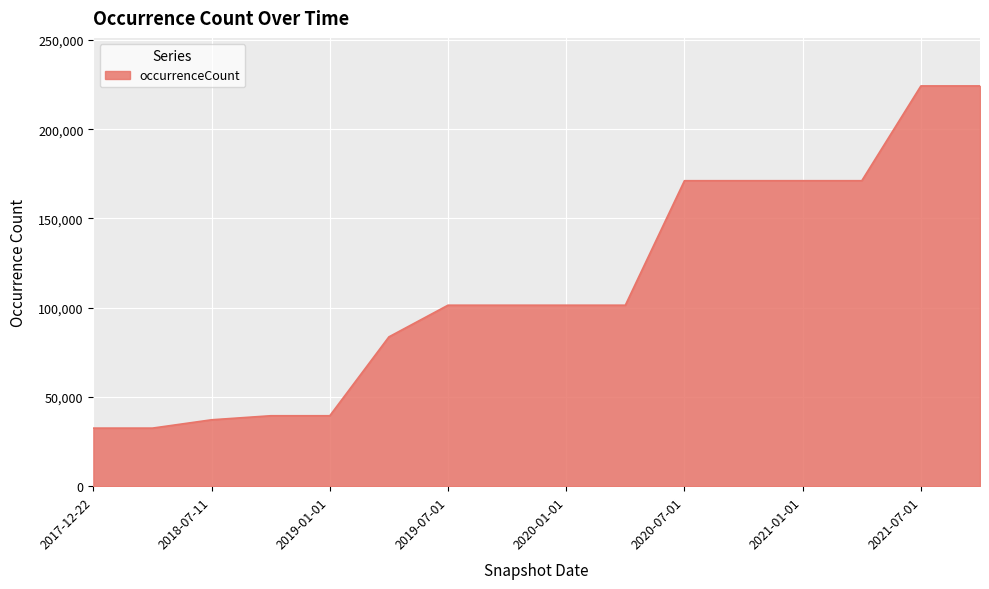

What is the difference between the maximum and minimum values?

191692